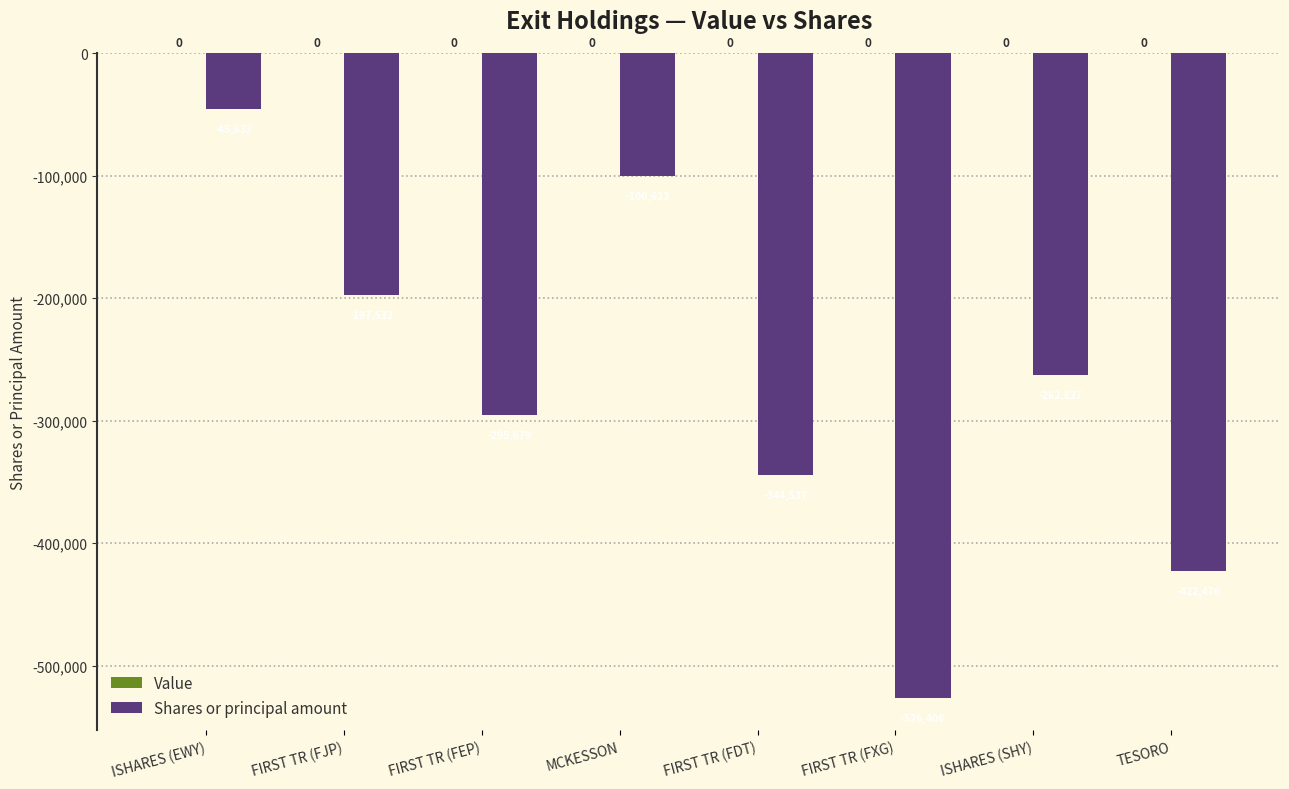

Reading left to right, extract all data points from this chart.

ISHARES (EWY)=-45633	FIRST TR (FJP)=-197532	FIRST TR (FEP)=-295679	MCKESSON=-100623	FIRST TR (FDT)=-344537	FIRST TR (FXG)=-526406	ISHARES (SHY)=-262827	TESORO=-422476